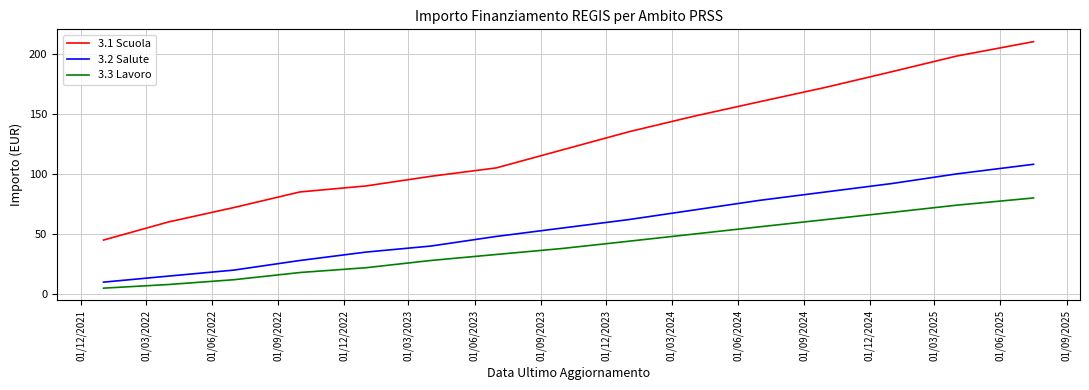

Rank the series by their maximum value, from highest to lowest.

3.1 Scuola, 3.2 Salute, 3.3 Lavoro